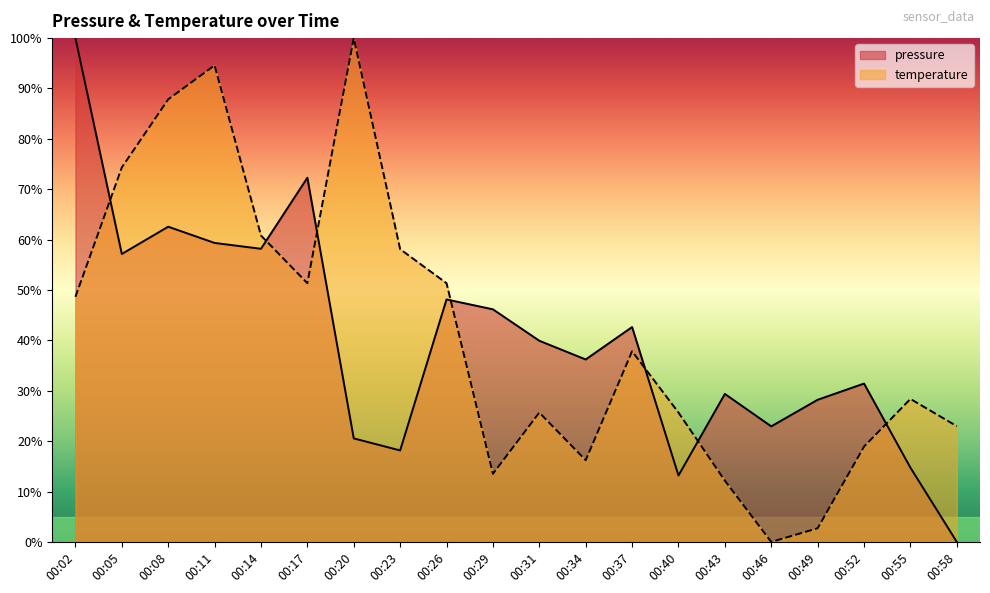

What is the difference between the second highest and second lowest values in the temperature series?

91.9